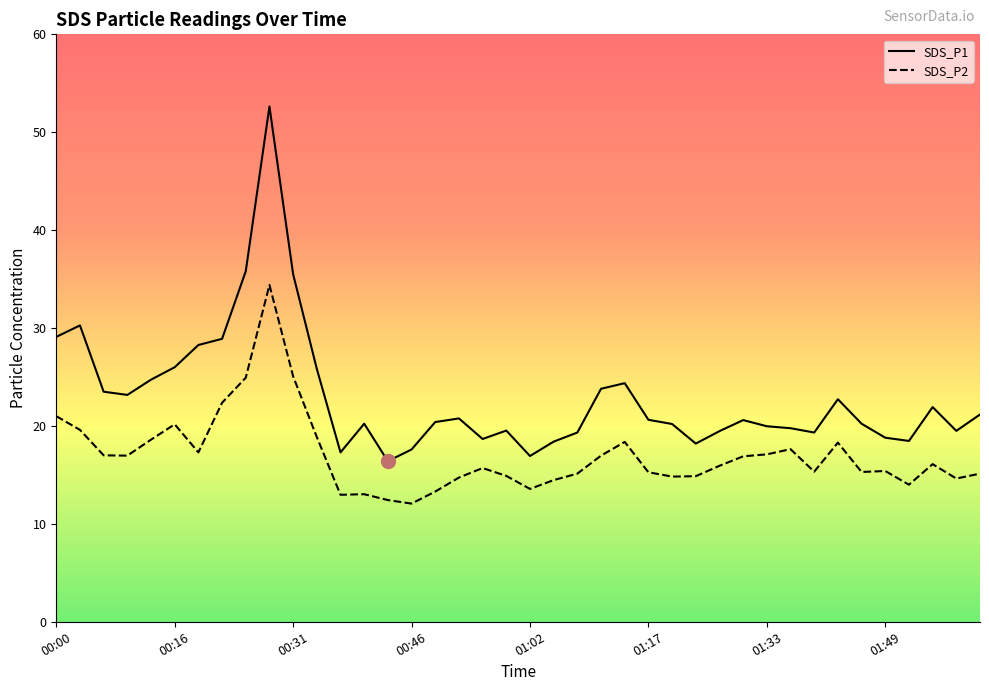

True or false: SDS_P2 and SDS_P1 intersect in this chart.

False